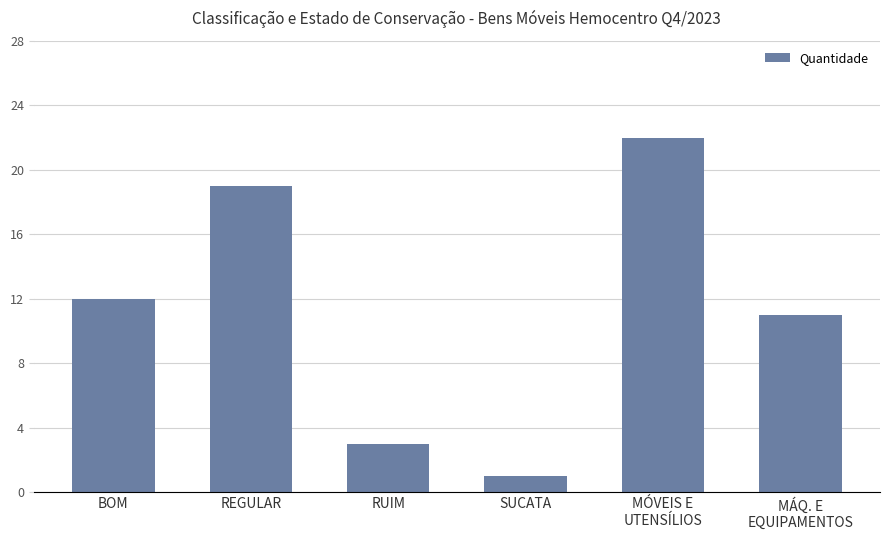

What is the ratio of the value at SUCATA to the value at MÁQ. E
EQUIPAMENTOS?

0.1